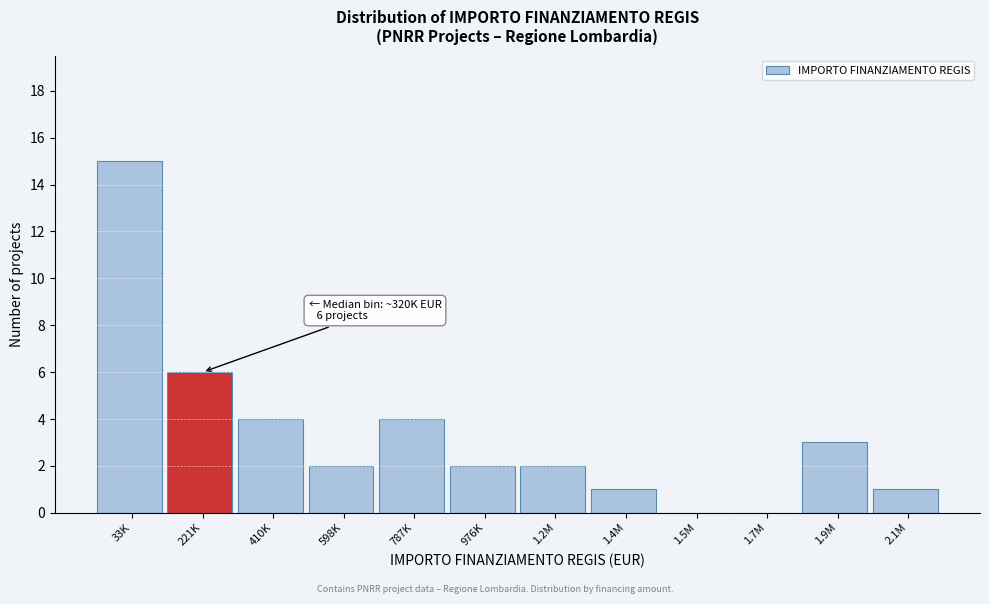

Reading left to right, list all the values displayed in this chart.

33K=15	221K=6	410K=4	598K=2	787K=4	976K=2	1.2M=2	1.4M=1	1.5M=0	1.7M=0	1.9M=3	2.1M=1